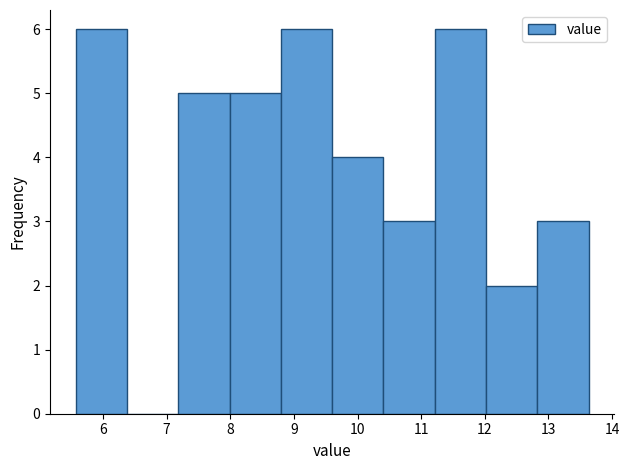

What is the height of the bar covering 8.8 to 9.6 on the x-axis? Neither the bar edges nor the heights are printed on the chart, so give them approximately, as read against the axes.

6